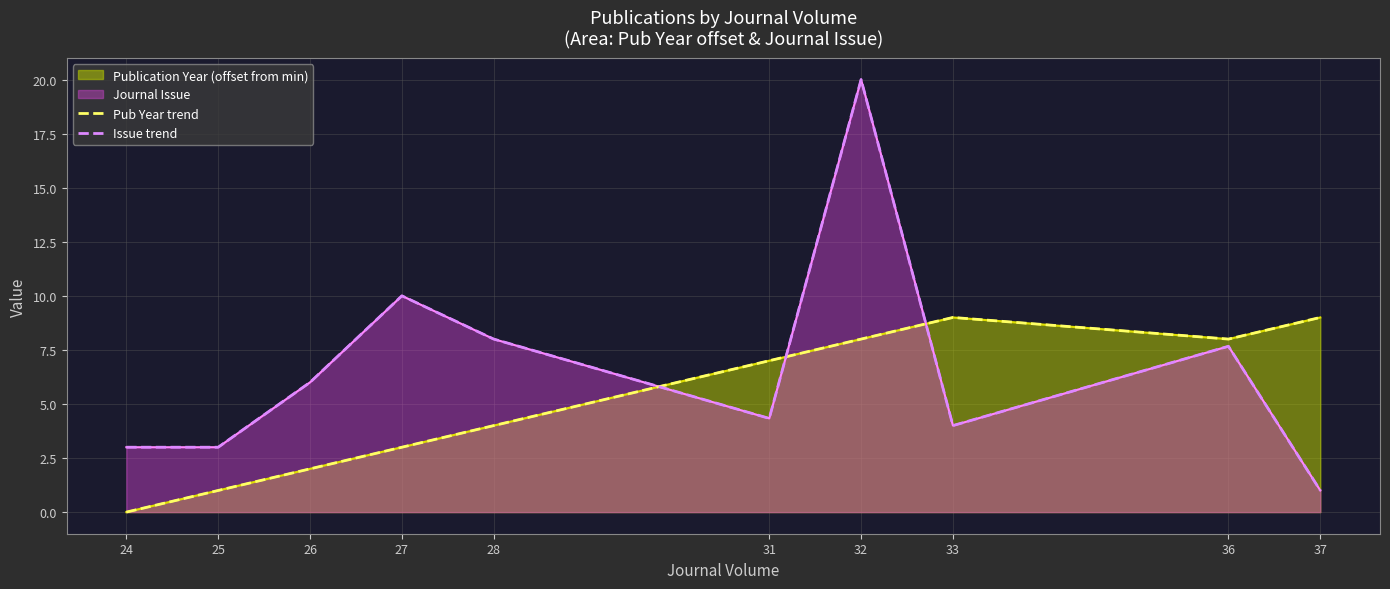

Which series ends up on top after the final intersection of Issue trend and Pub Year trend?

Pub Year trend